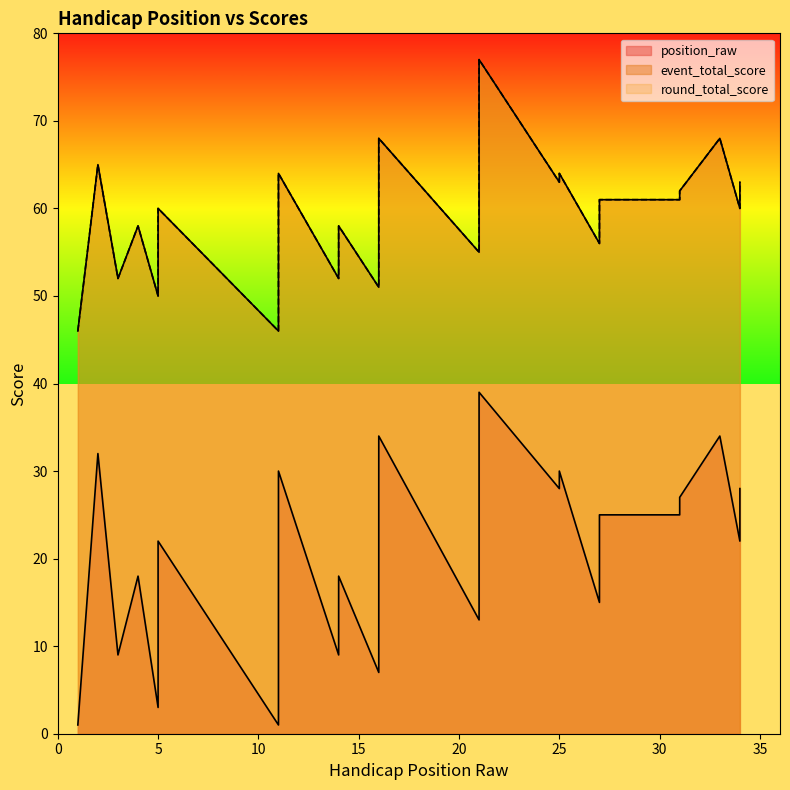

The event_total_score series shows 61 at 31. True or false?

True